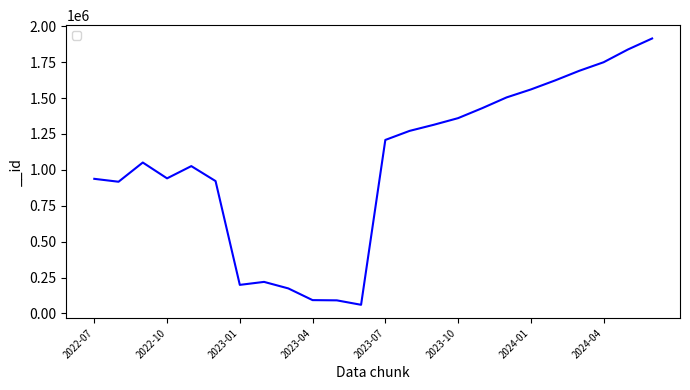

True or false: there are more than 0 points higher than both neighbors.

True